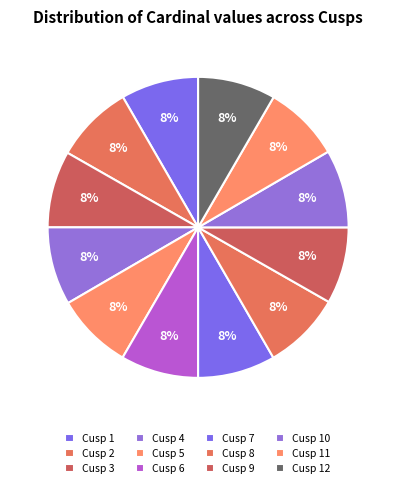

Combined, what portion of the pie is Cusp 4 and Cusp 6?

16.8%